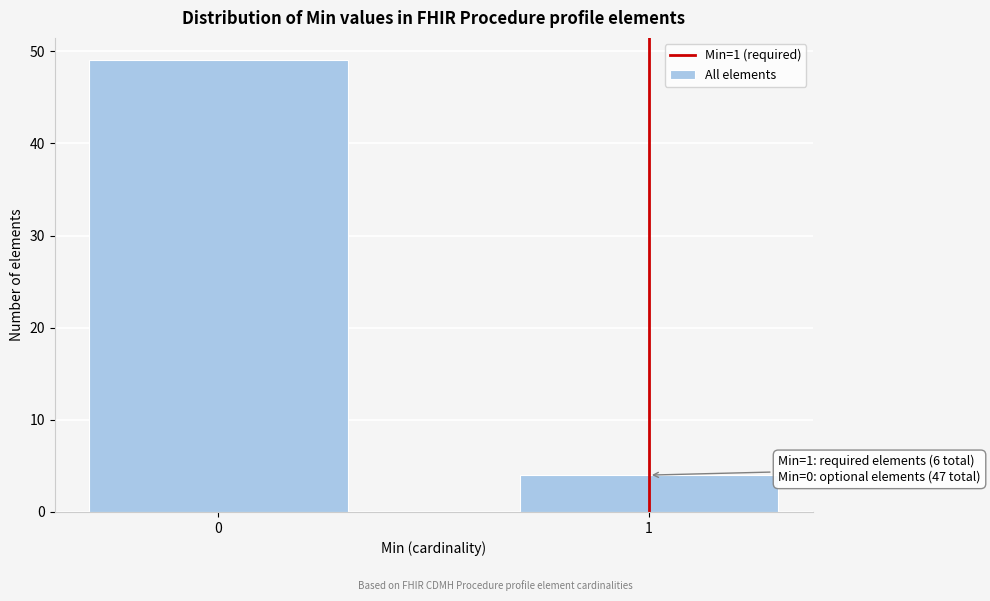

Reading left to right, transcribe all the data shown in this chart.

49	4